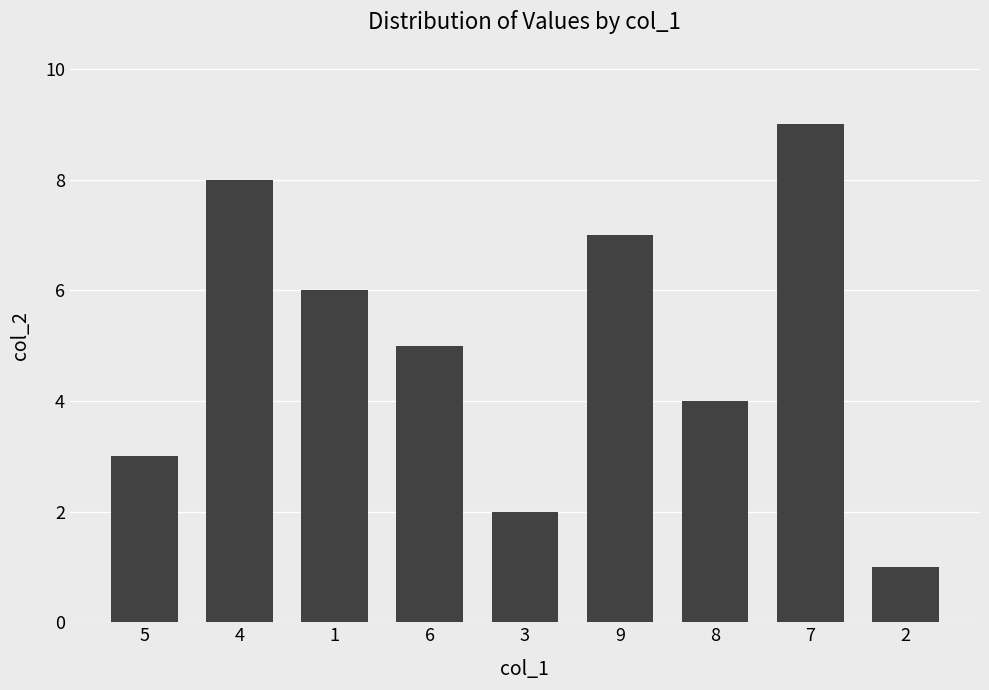

What is the value of the 5th bar from the left?

2